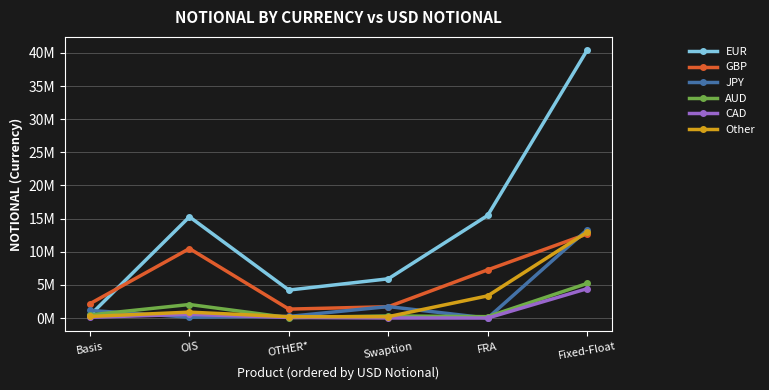

True or false: EUR and JPY cross at least once.

True